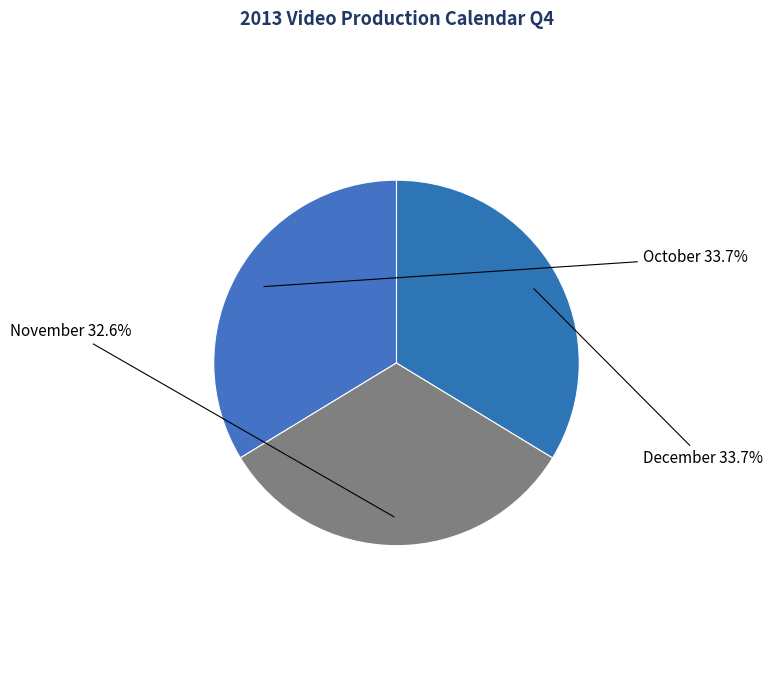

Count the number of slices in the pie.

3